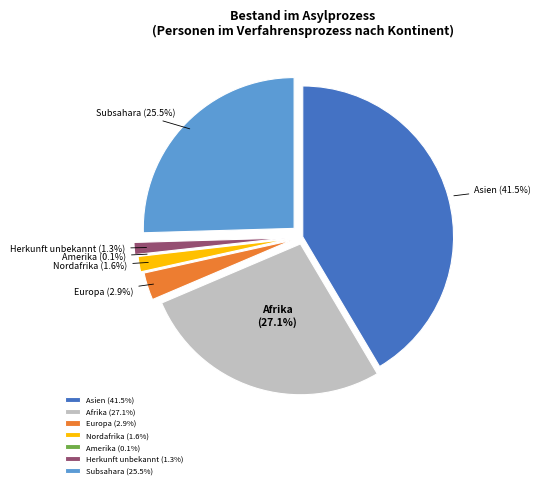

To the nearest percent, what percentage of the pie is Afrika?

27%